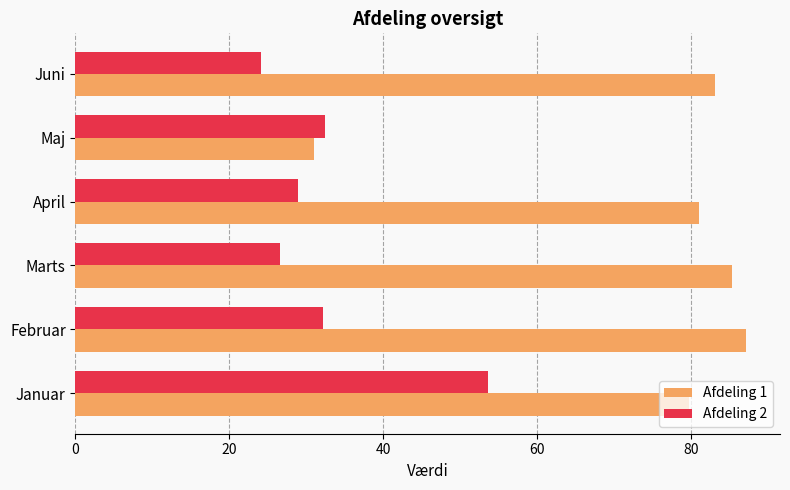

Is it true that Afdeling 2 equals 24.2 at Juni?

True